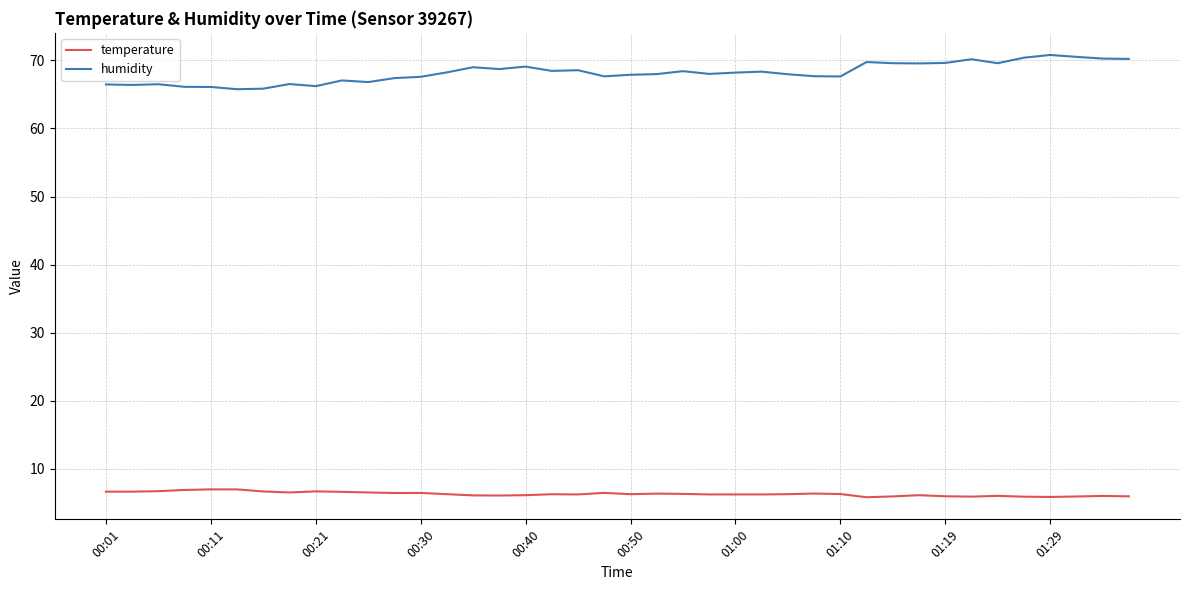

What is the highest value of the temperature series?

7.0